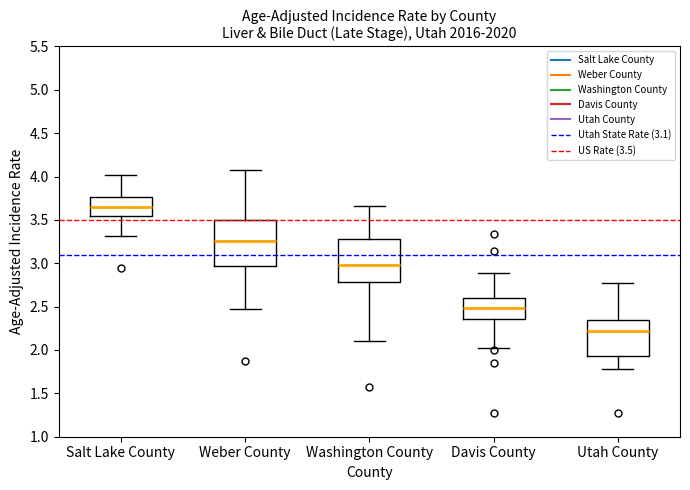

Which box has the highest median line?

Salt Lake County